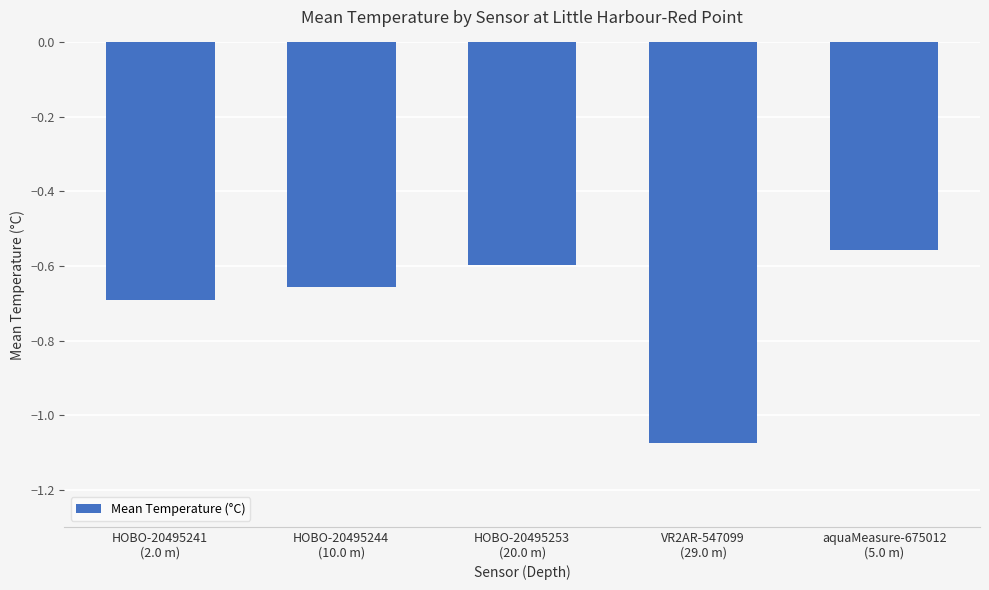

At which category does the chart reach its peak across all series?

aquaMeasure-675012
(5.0 m)